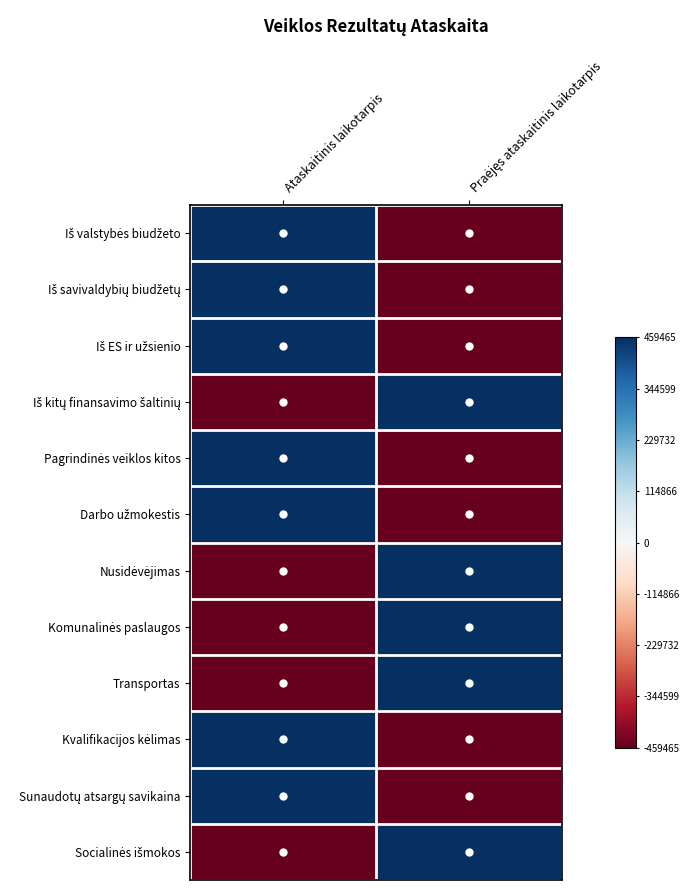

Which has a higher value, Praėjęs ataskaitinis laikotarpis or Ataskaitinis laikotarpis?

Ataskaitinis laikotarpis